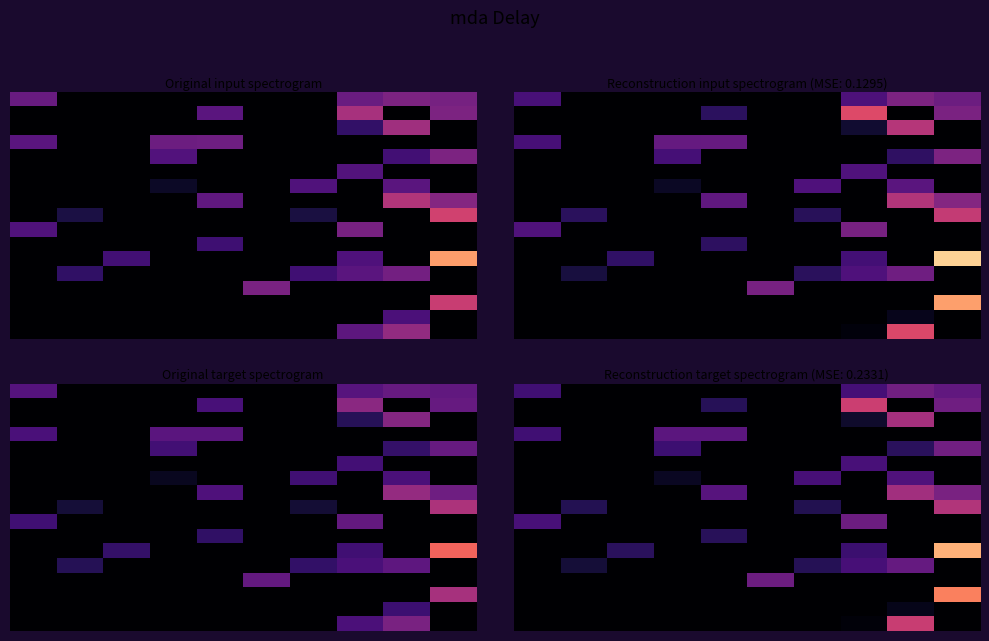

What is the total value across all series at 7?

26.3